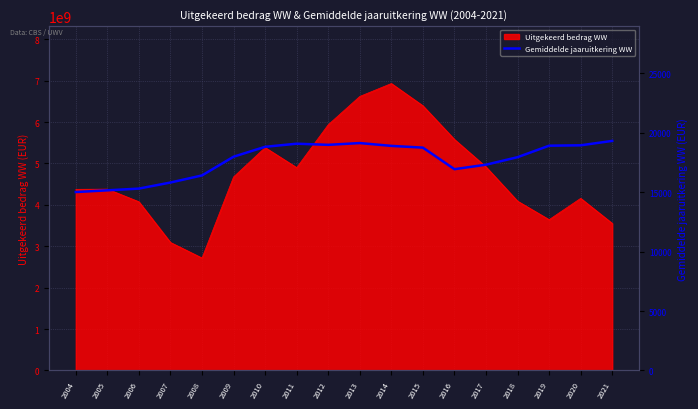

The chart shows a value of 15808 at 2007. True or false?

True